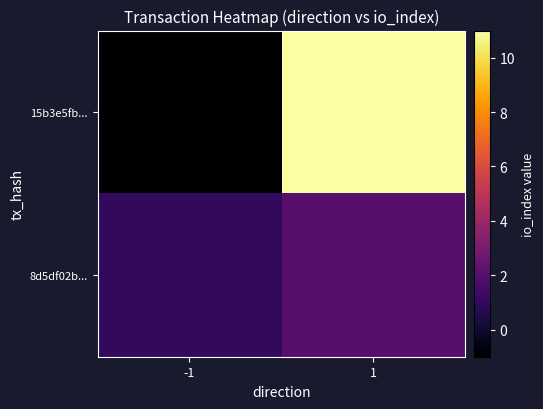

Count the number of data series in this chart.

2